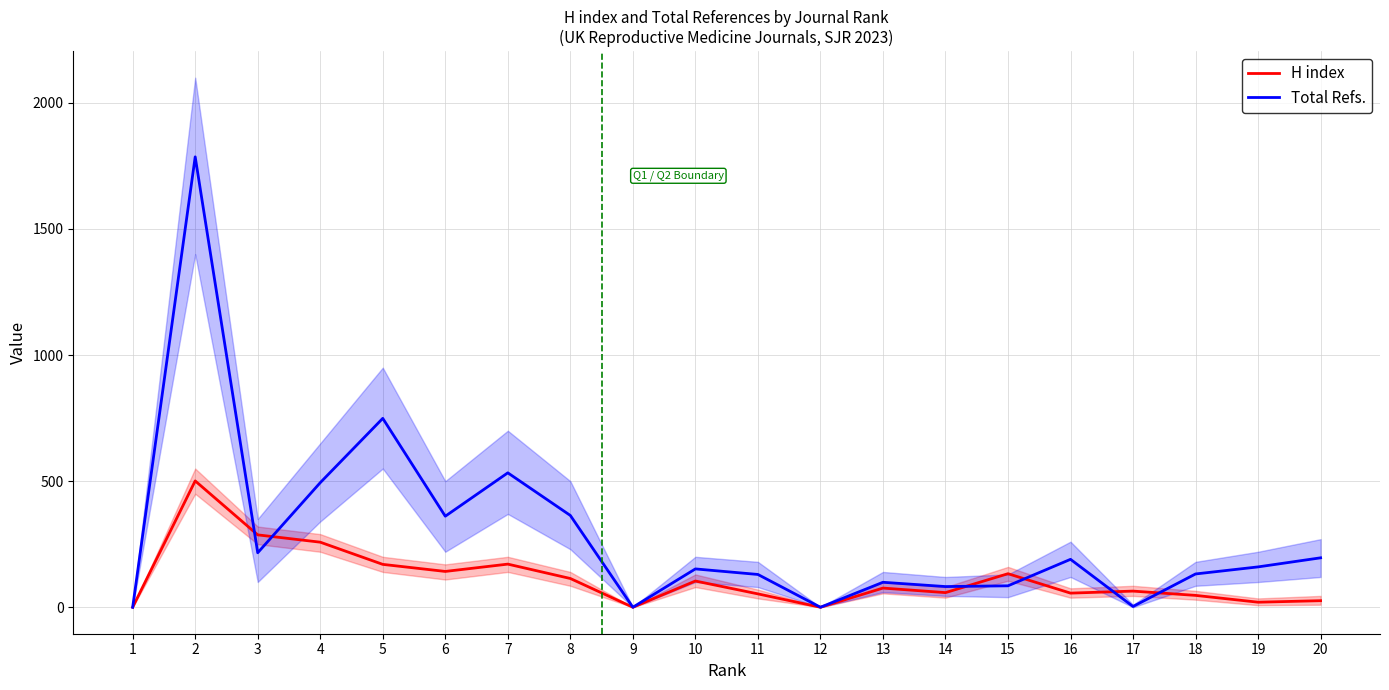

Which series has the largest total across all categories?

Total Refs.